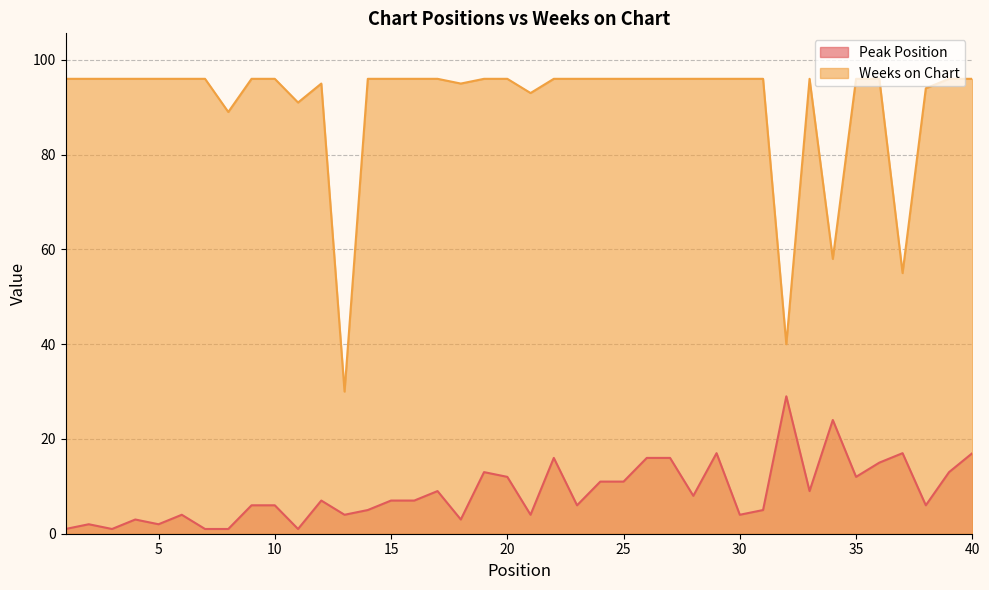

How many lines are shown in the chart?

2